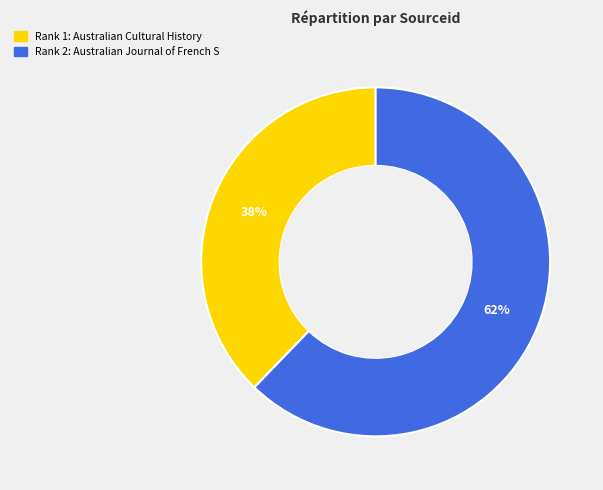

Is there any slice that represents more than half of the pie?

Yes